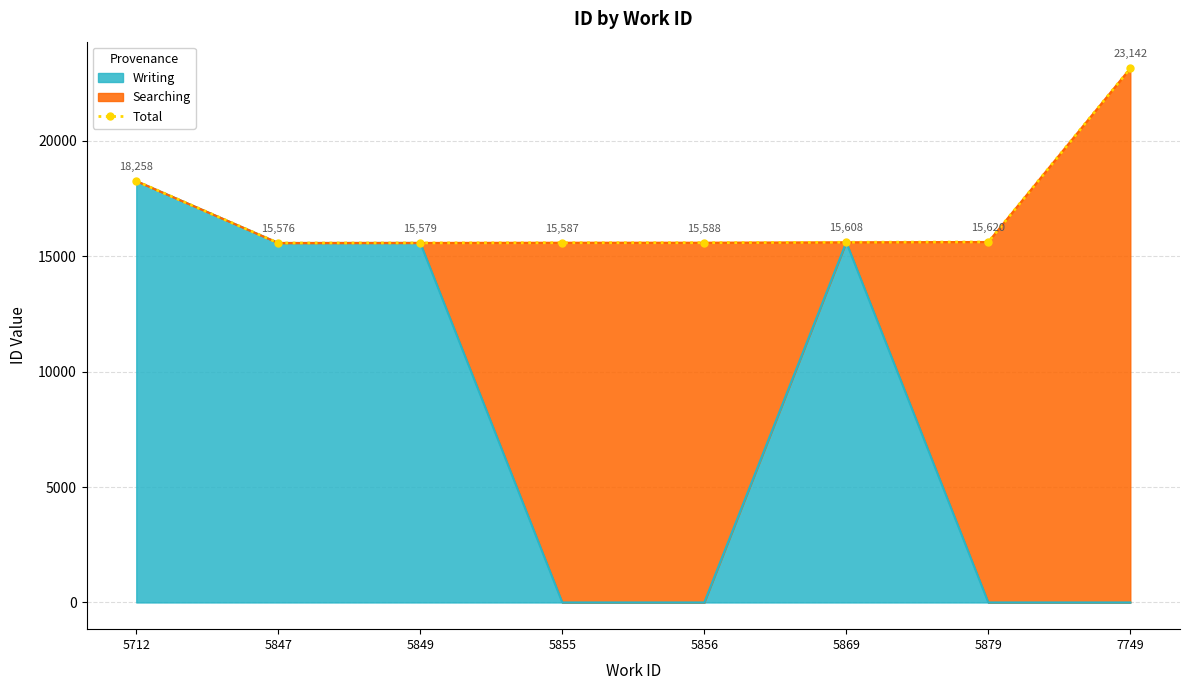

What is the difference between the values at 7749 and 5849?

7563